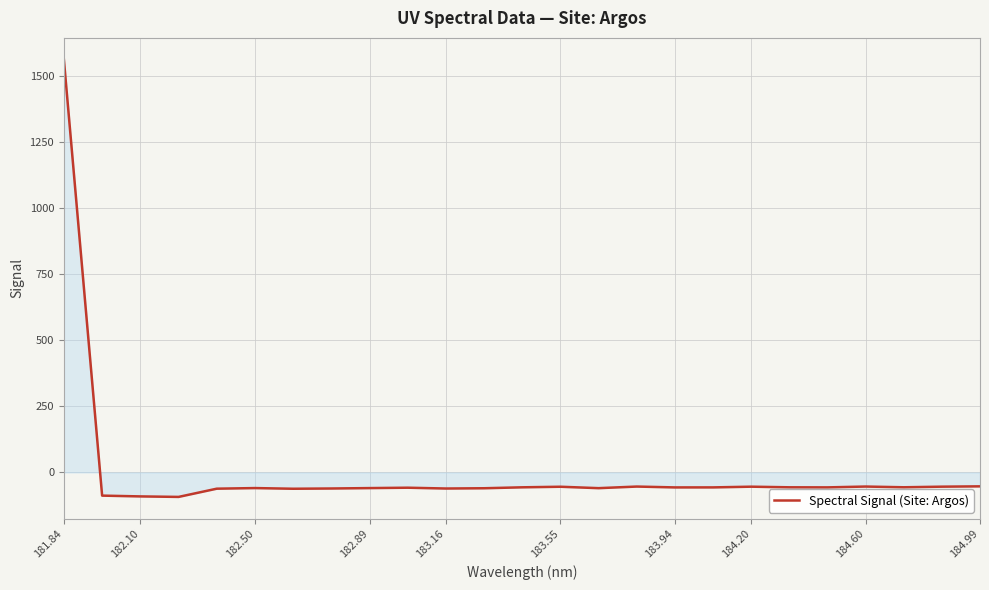

What is the difference between the maximum and minimum values?

1652.8